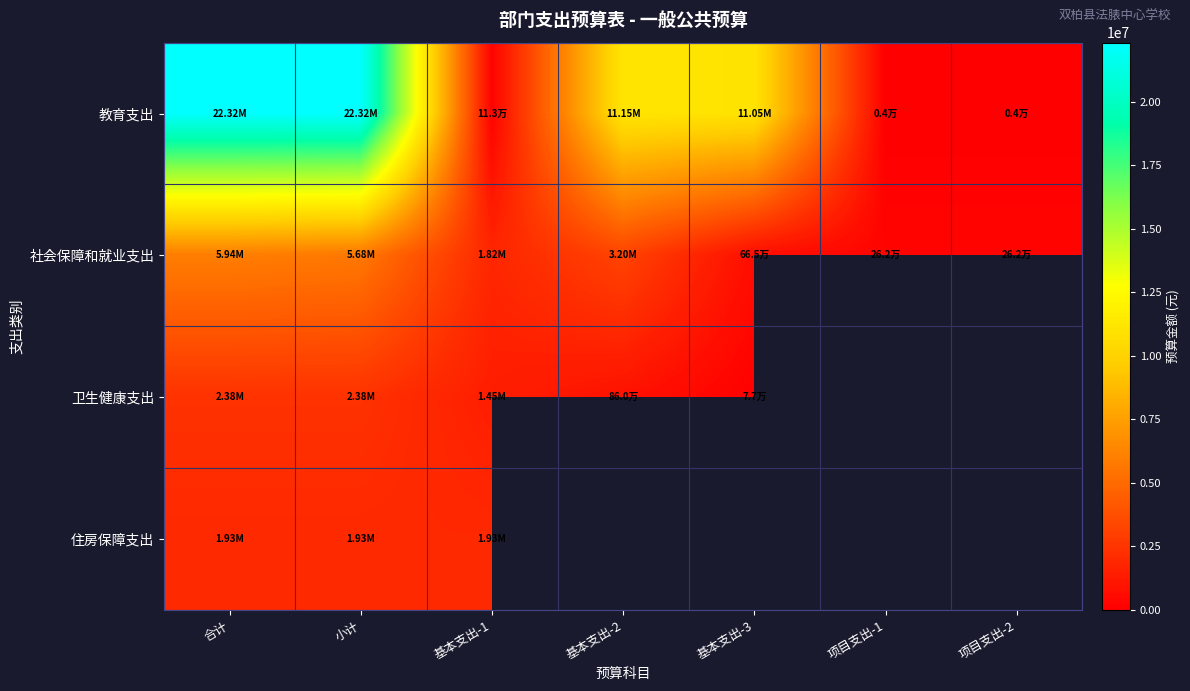

List the labels in order of 教育支出 value, smallest first.

项目支出-1, 项目支出-2, 基本支出-1, 基本支出-3, 基本支出-2, 小计, 合计